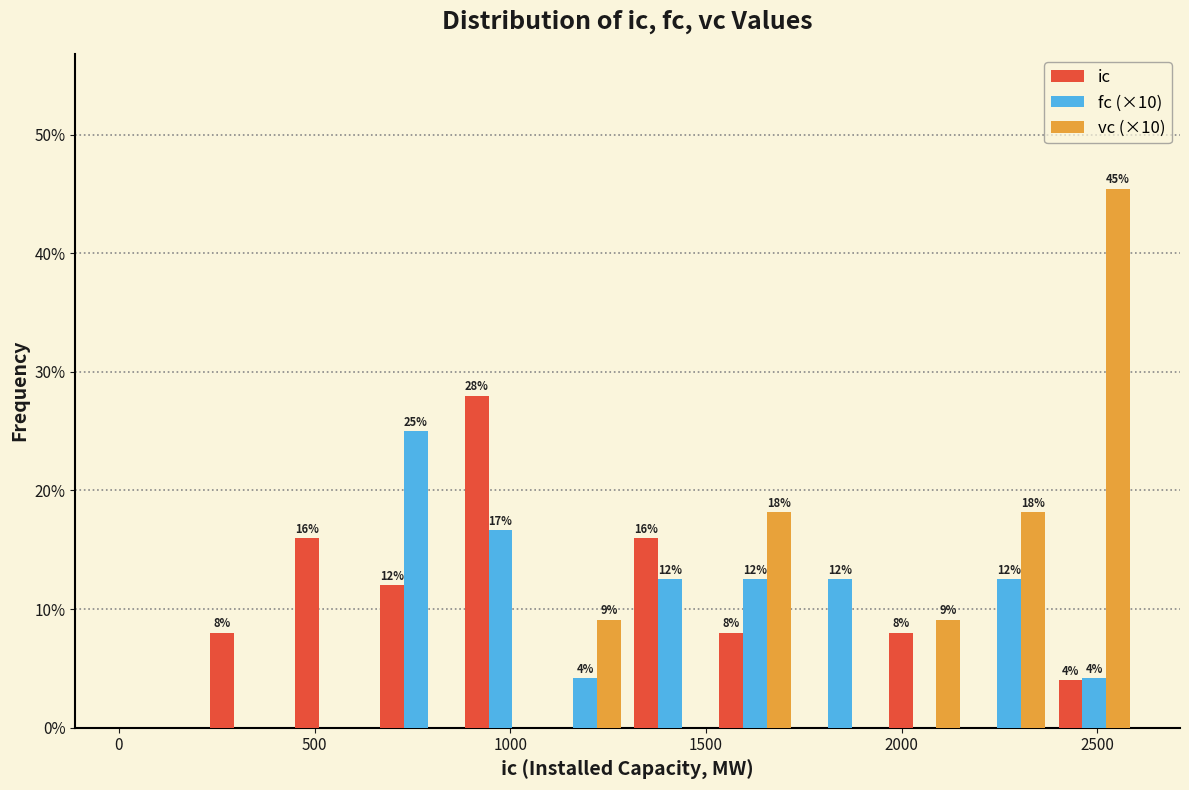

In the vc (×10) series, which range on the x-axis has the tallest bar?

2400 to 2600